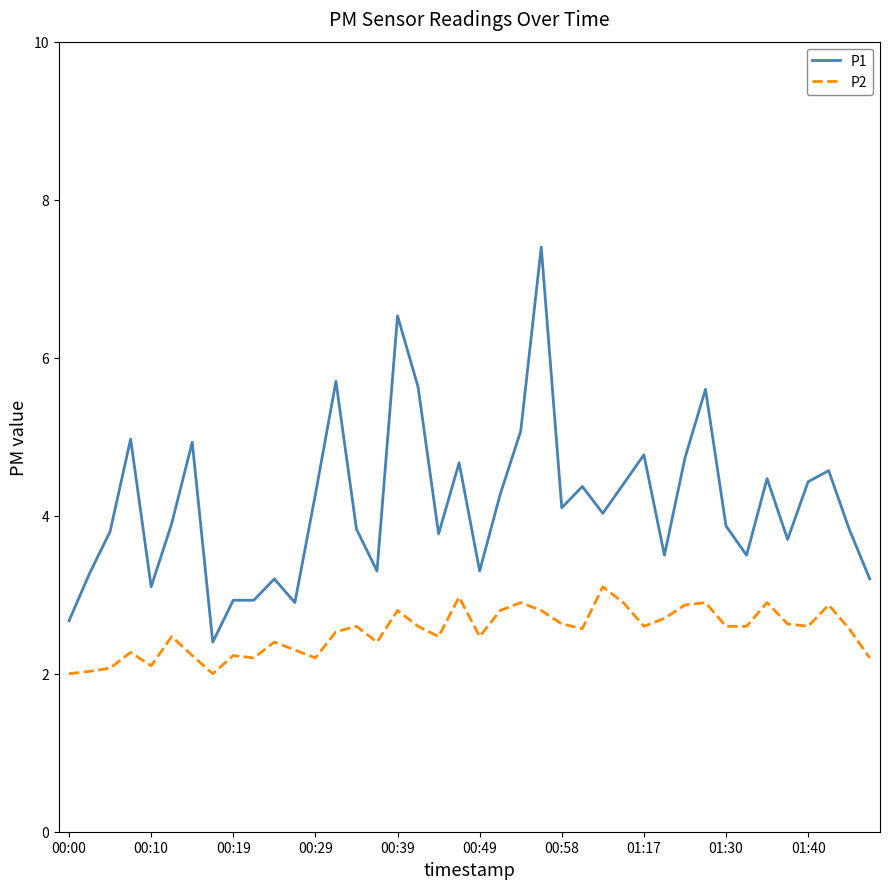

What is the smallest value displayed?

2.0